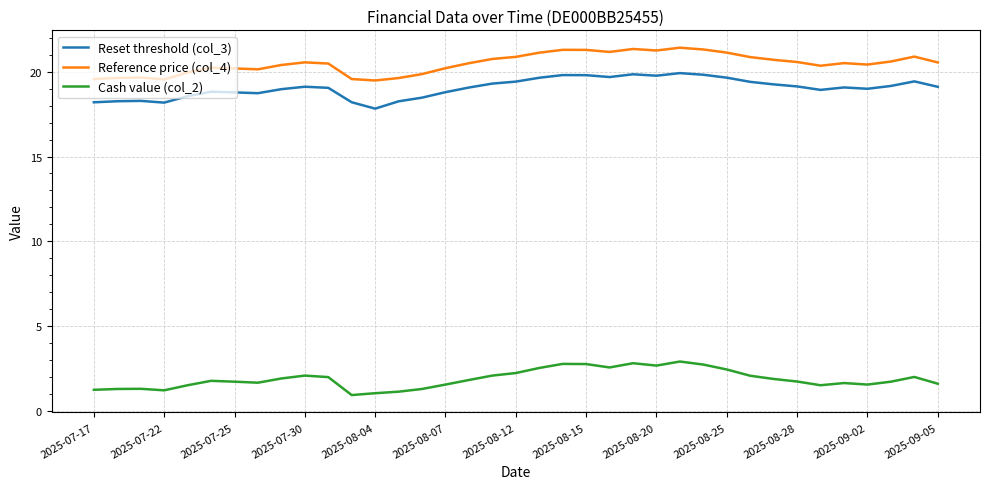

At how many categories does at least one series exceed 14?

37